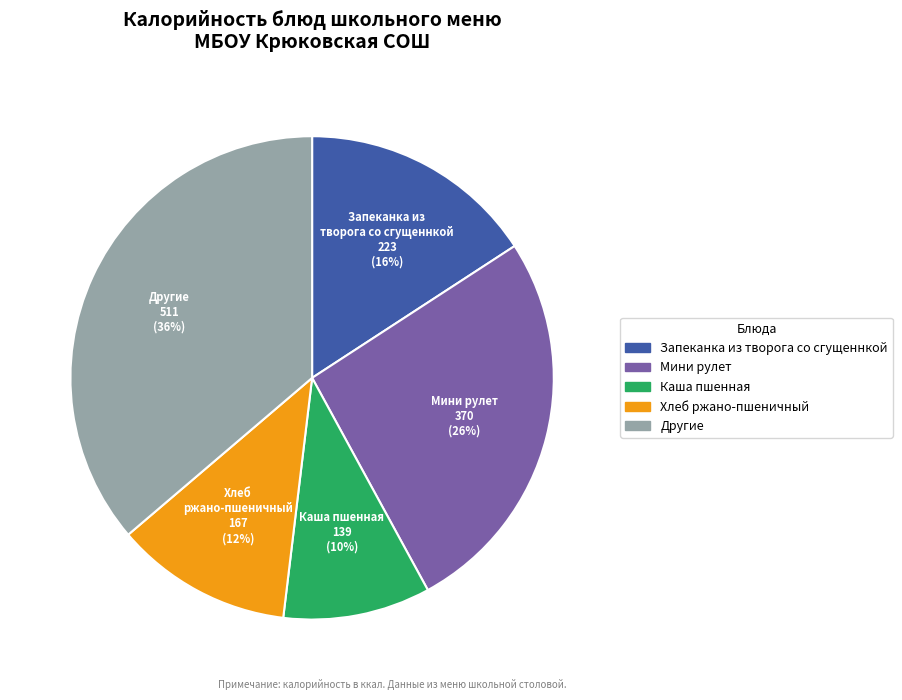

To the nearest percent, what is the difference between the largest and smallest slice percentages?

26%